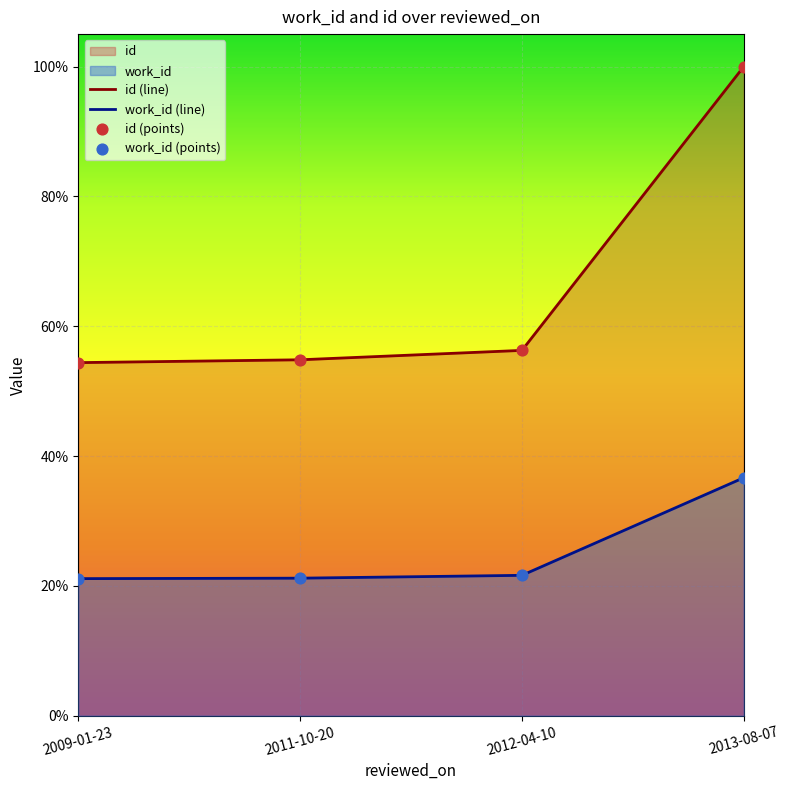

Which series reaches the maximum Y coordinate?

id